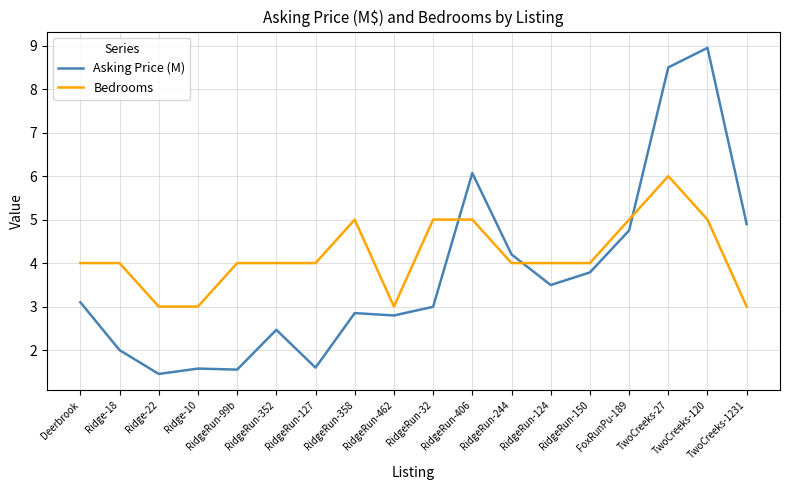

What value does the Bedrooms series have at RidgeRun-358?

5.0